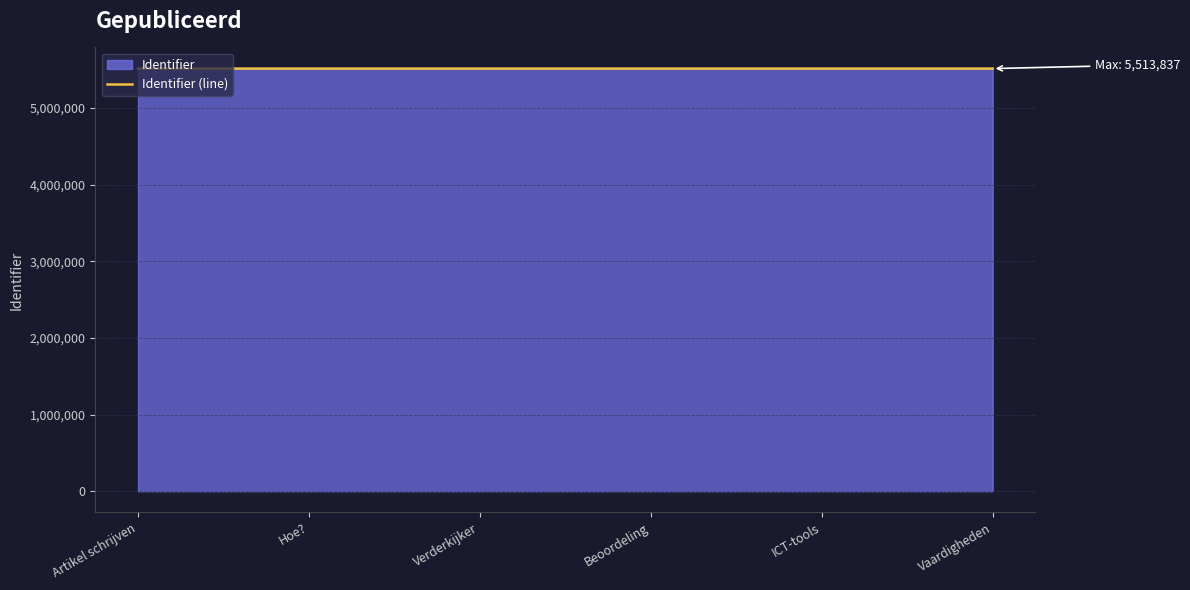

Rank the categories by value from highest to lowest.

Vaardigheden, ICT-tools, Beoordeling, Verderkijker, Hoe?, Artikel schrijven